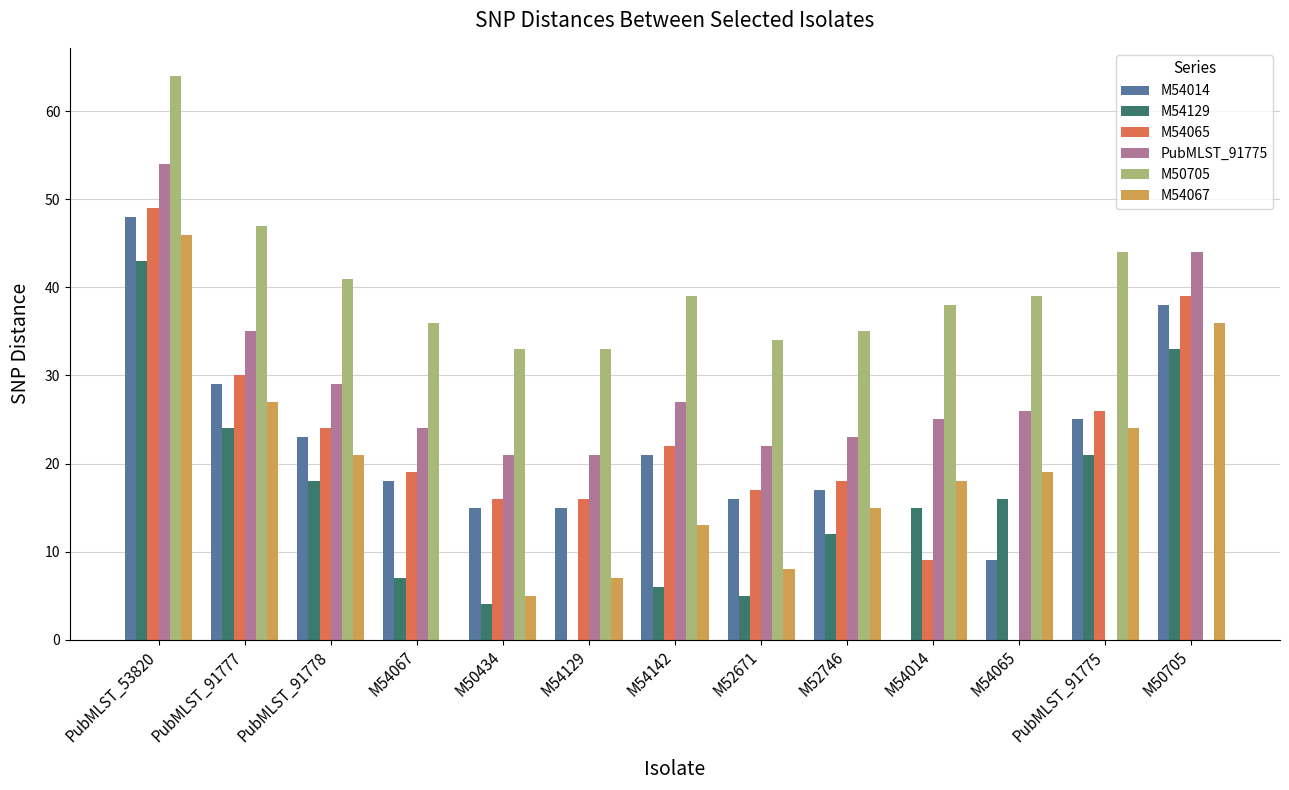

Between M52746 and PubMLST_91775, which series saw the biggest shift?

PubMLST_91775